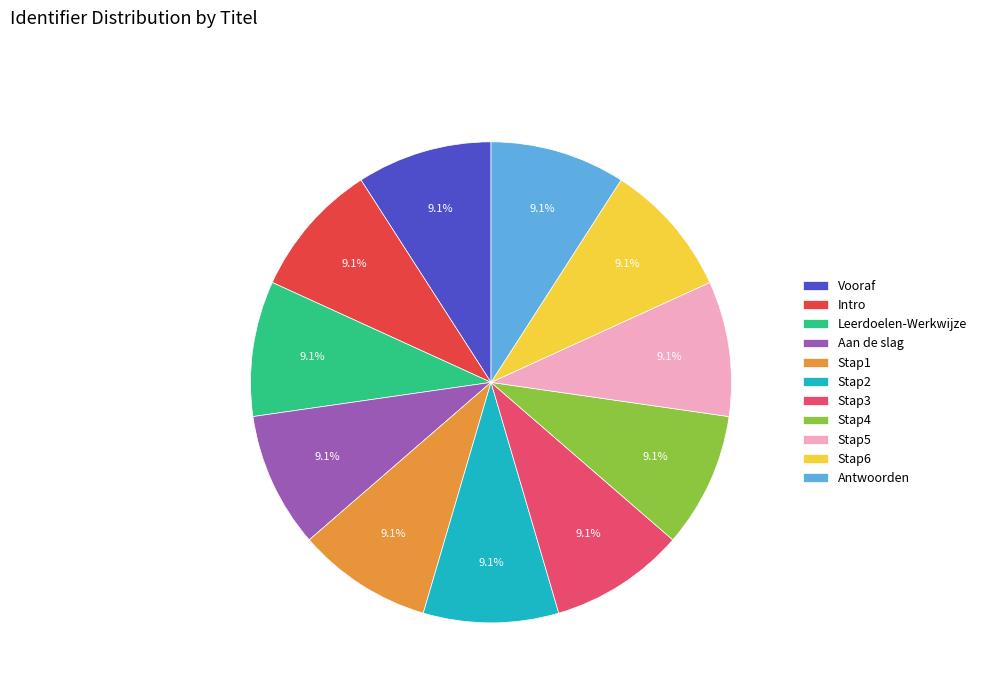

Is it true that Leerdoelen-Werkwijze is 9% of the pie?

True